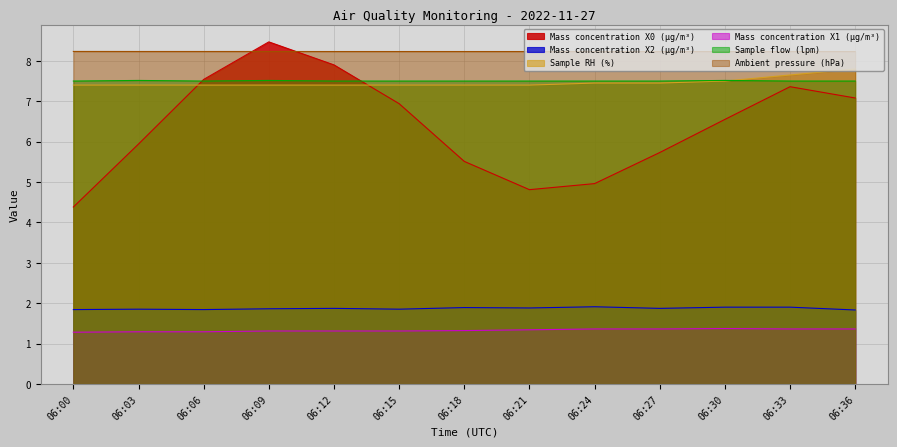

Is the value of Mass concentration X1 (μg/m³) at 06:24 greater than the value of Sample RH (%) at 06:30?

No